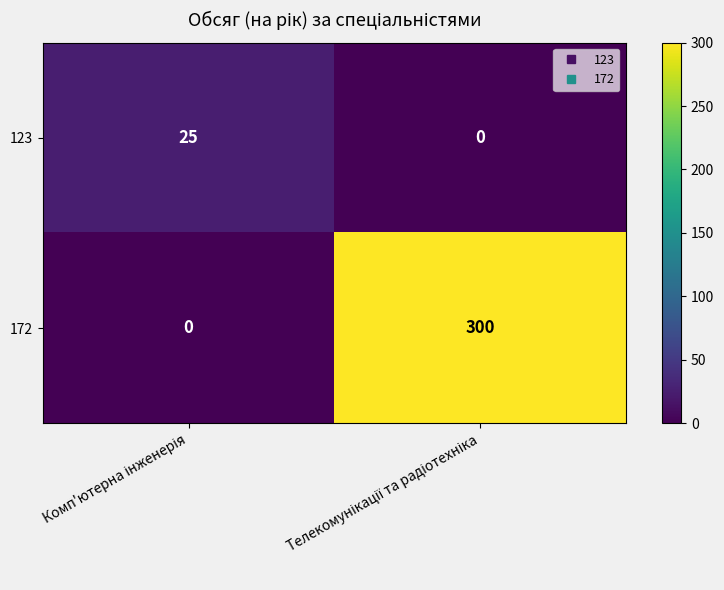

Reading left to right, list all the values displayed in this chart.

123: 25	0
172: 0	300